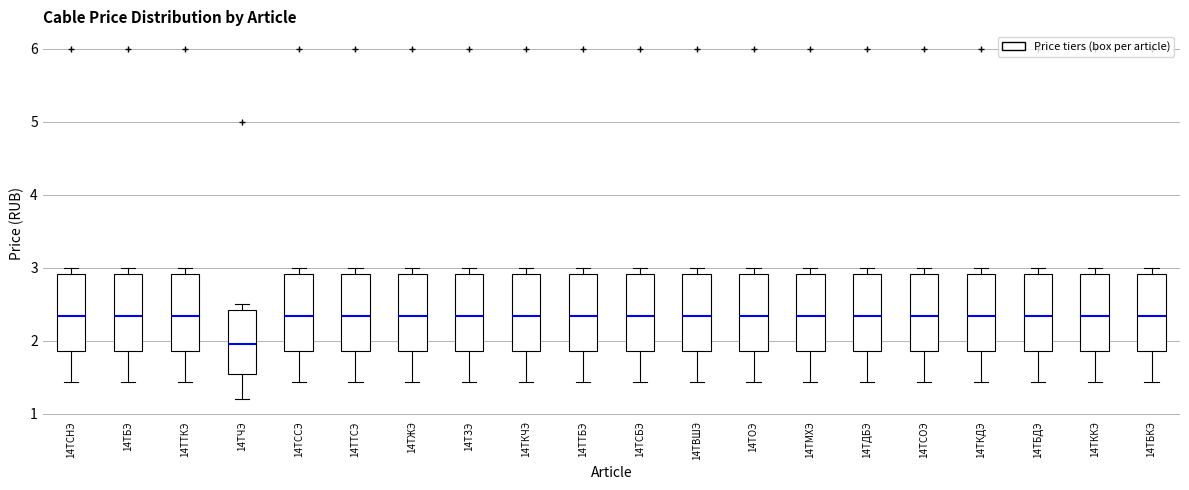

Where is the lower edge of the box for 14ТЧЭ on the y-axis? The values are not printed on the chart, so give them approximately, as read against the axis.

1.6